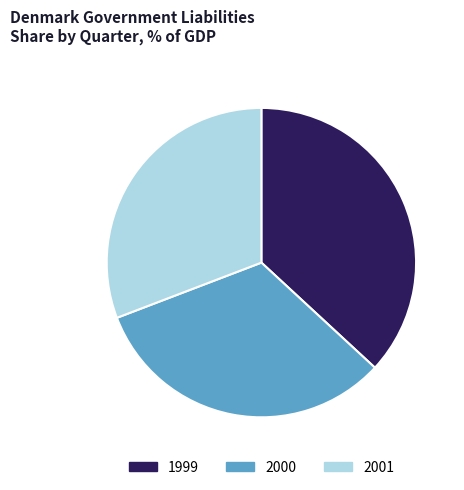

Which has a higher value, 2001 or 2000?

2000